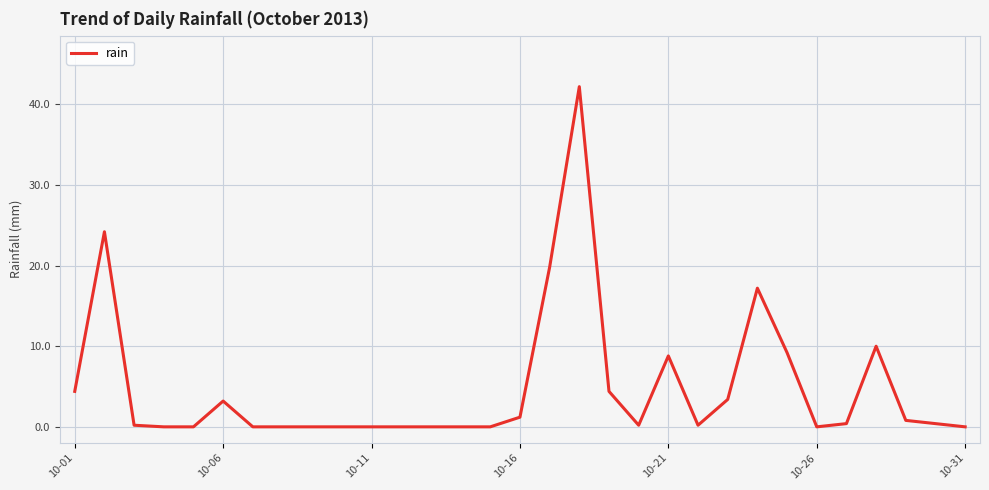

What is the maximum value shown in the chart?

42.2